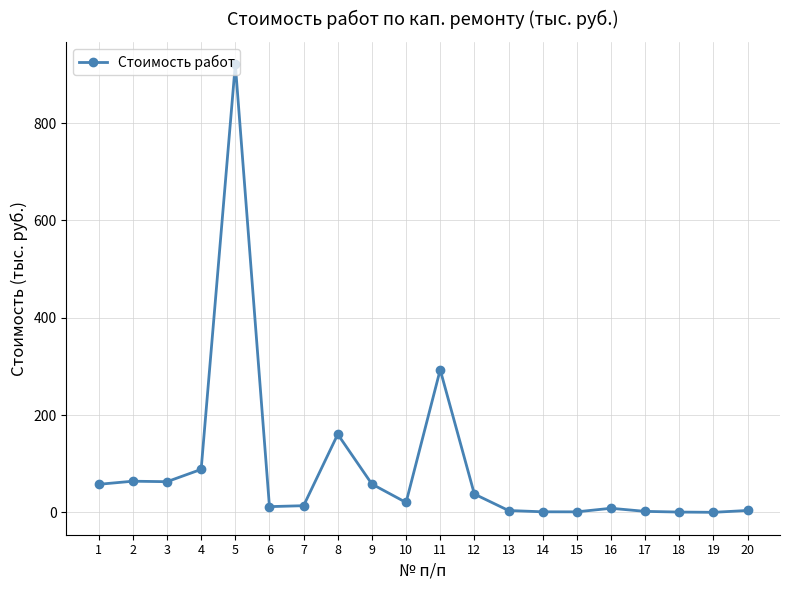

At which label is the value closest to 460?

11